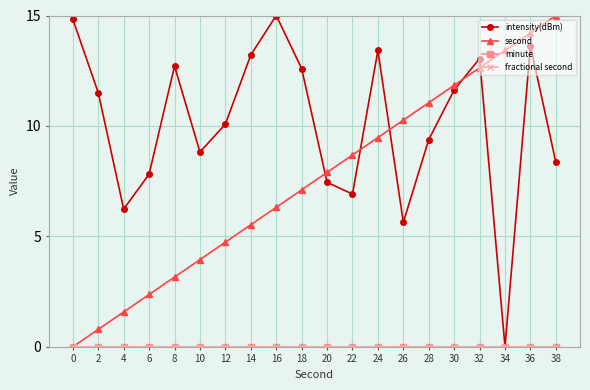

What is the difference between the highest and lowest values at 32?

13.1